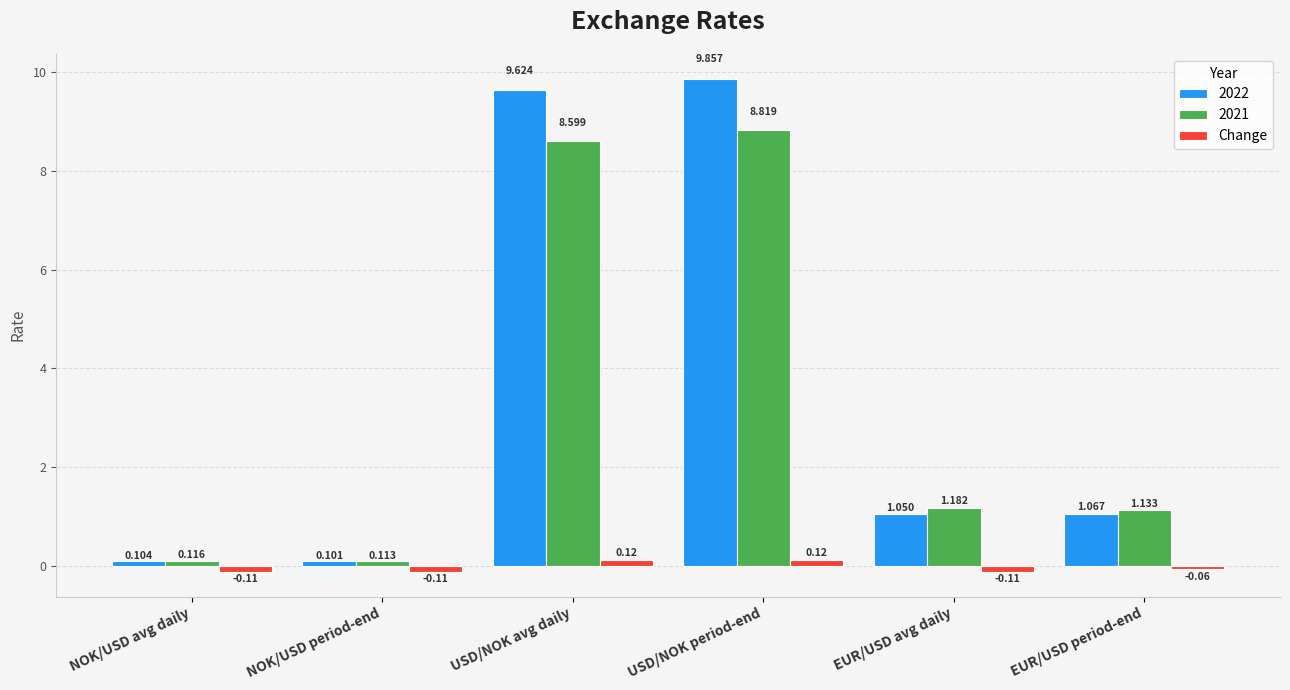

At which label is 2021 closest to 4?

EUR/USD avg daily